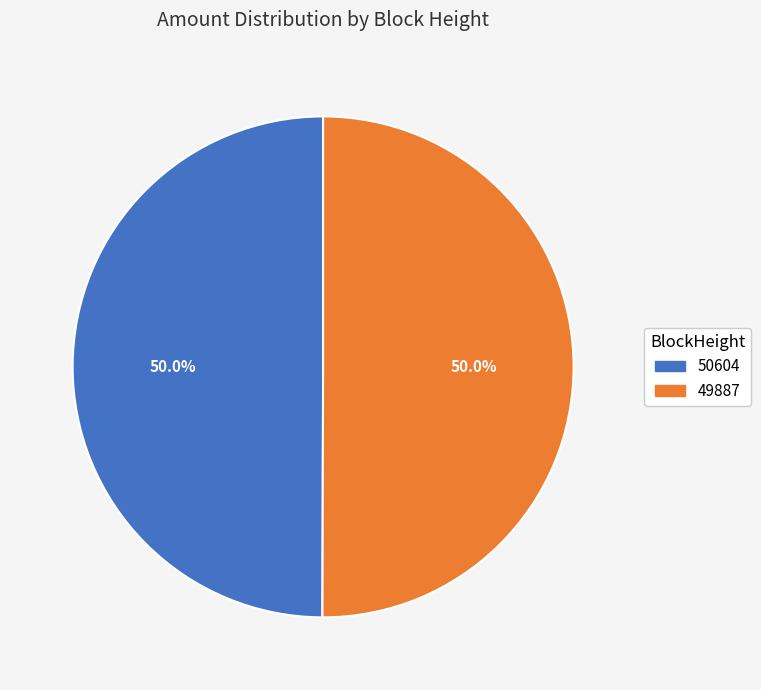

Approximately how many times larger is the value at 50604 compared to 49887?

1.0